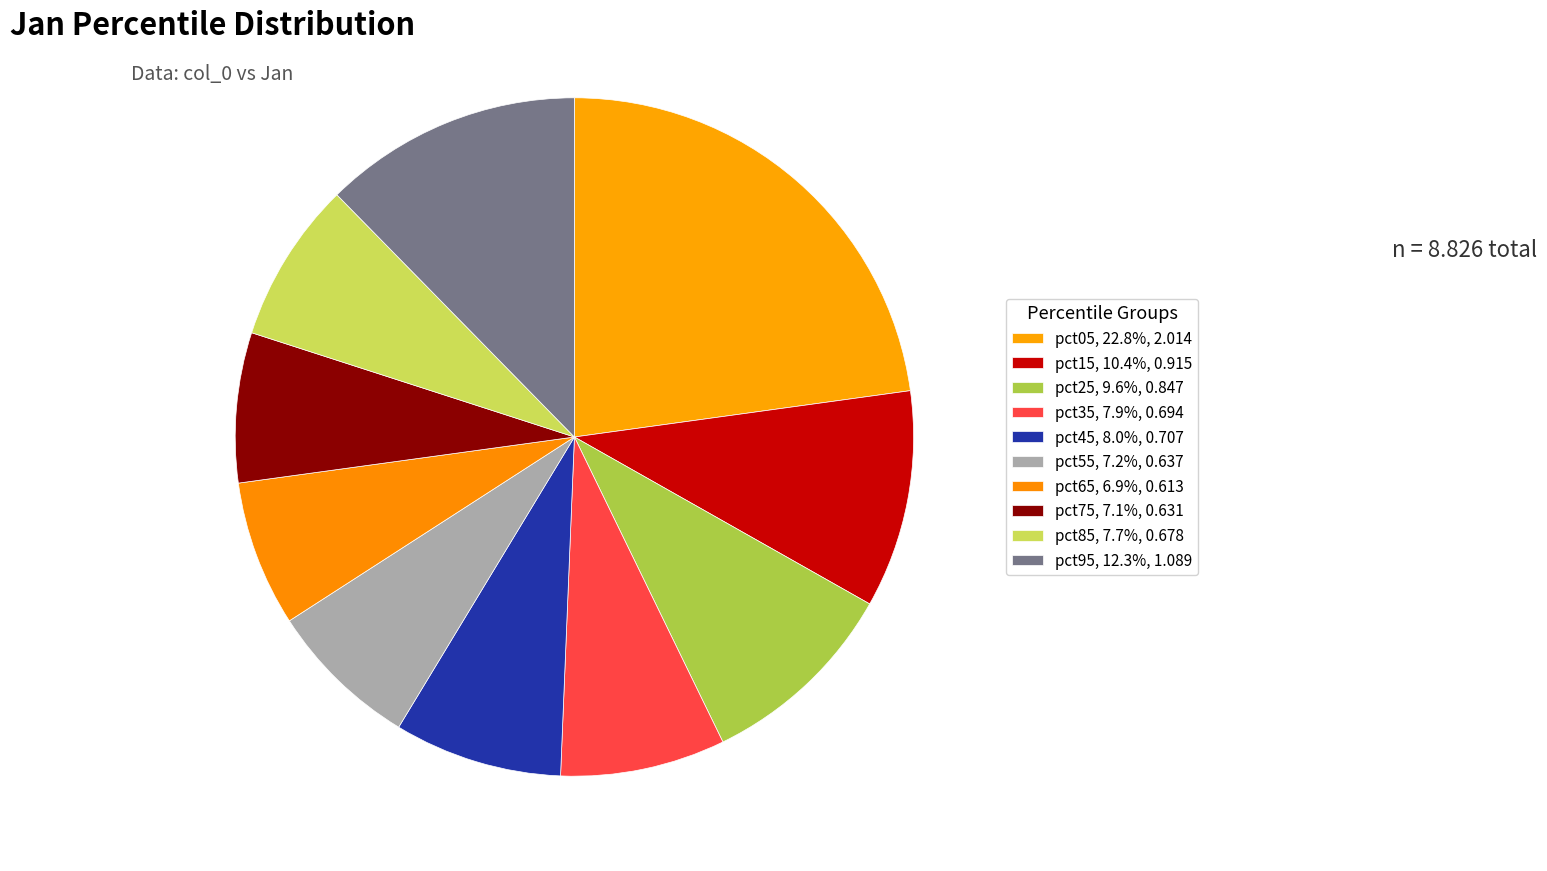

Approximately how many times larger is the value at pct05 compared to pct95?

1.8